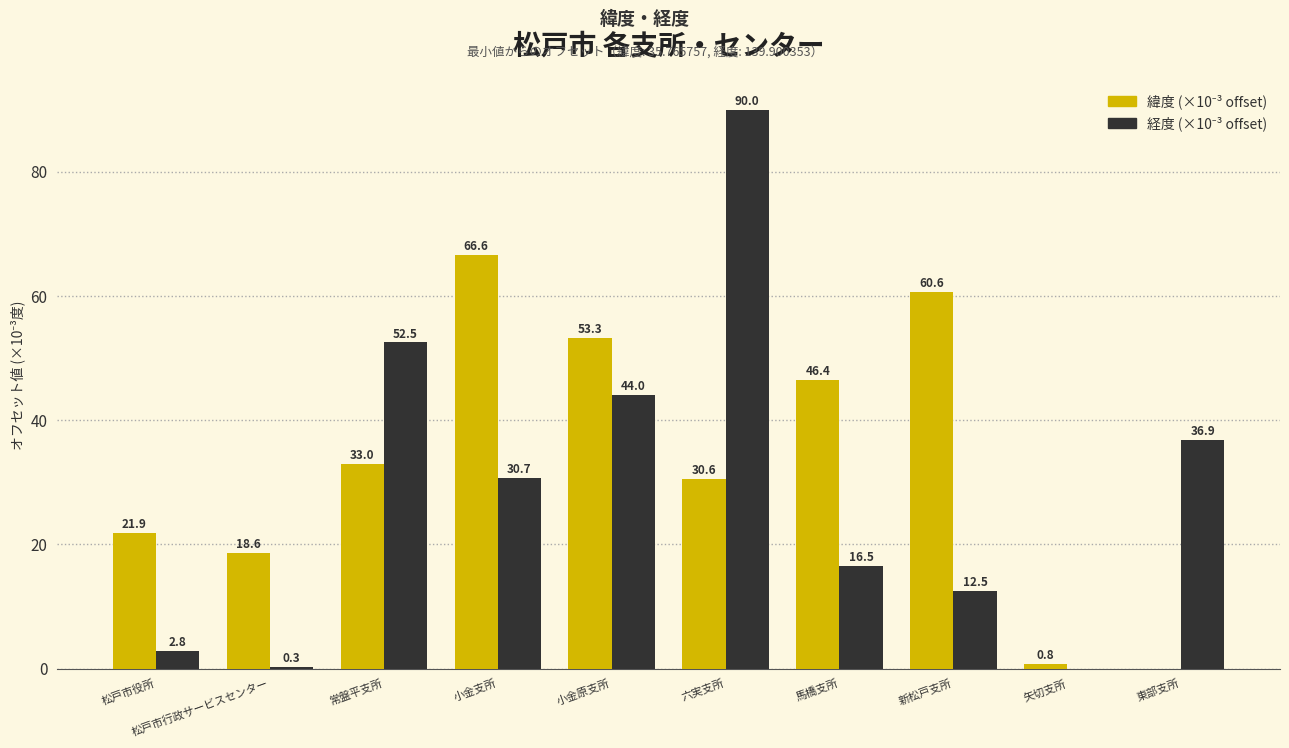

Is it true that 緯度 (×10⁻³ offset) equals 45.5 at 六実支所?

False